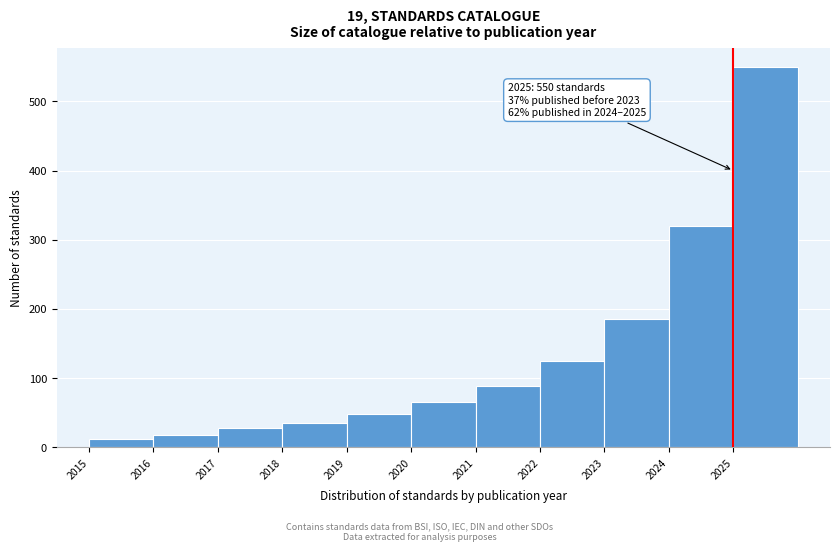

Over which range of the x-axis is the bar tallest?

2025 to 2026